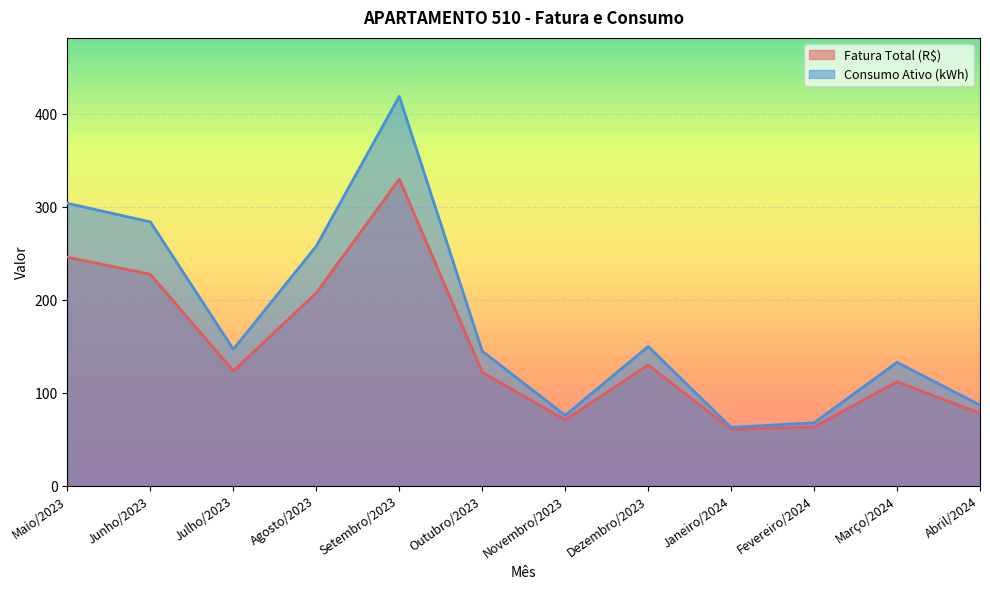

True or false: Fatura Total (R$) and Consumo Ativo (kWh) cross at least once.

False